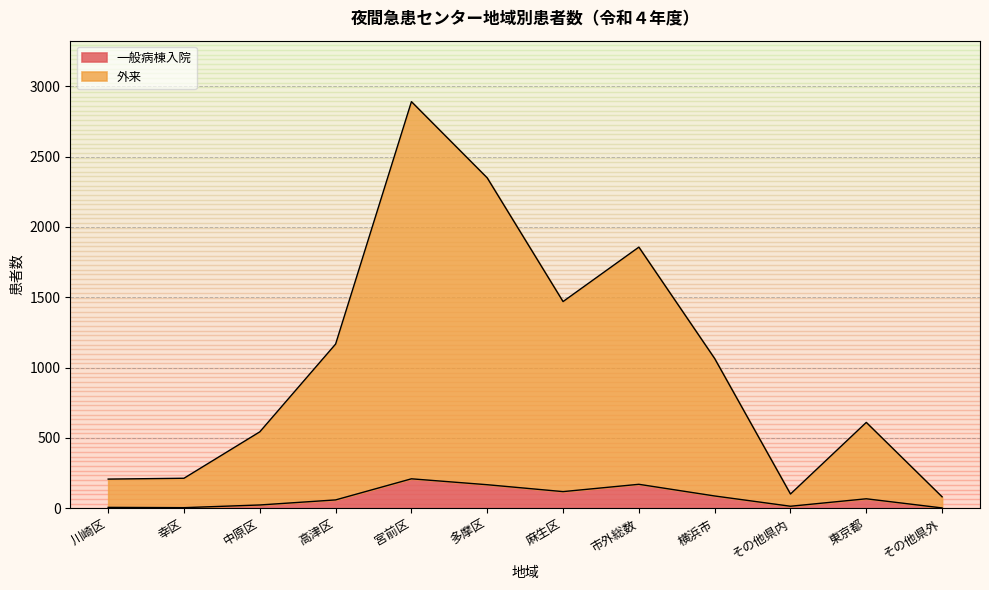

Is the value of 一般病棟入院 at 宮前区 greater than the value of 外来 at その他県外?

Yes